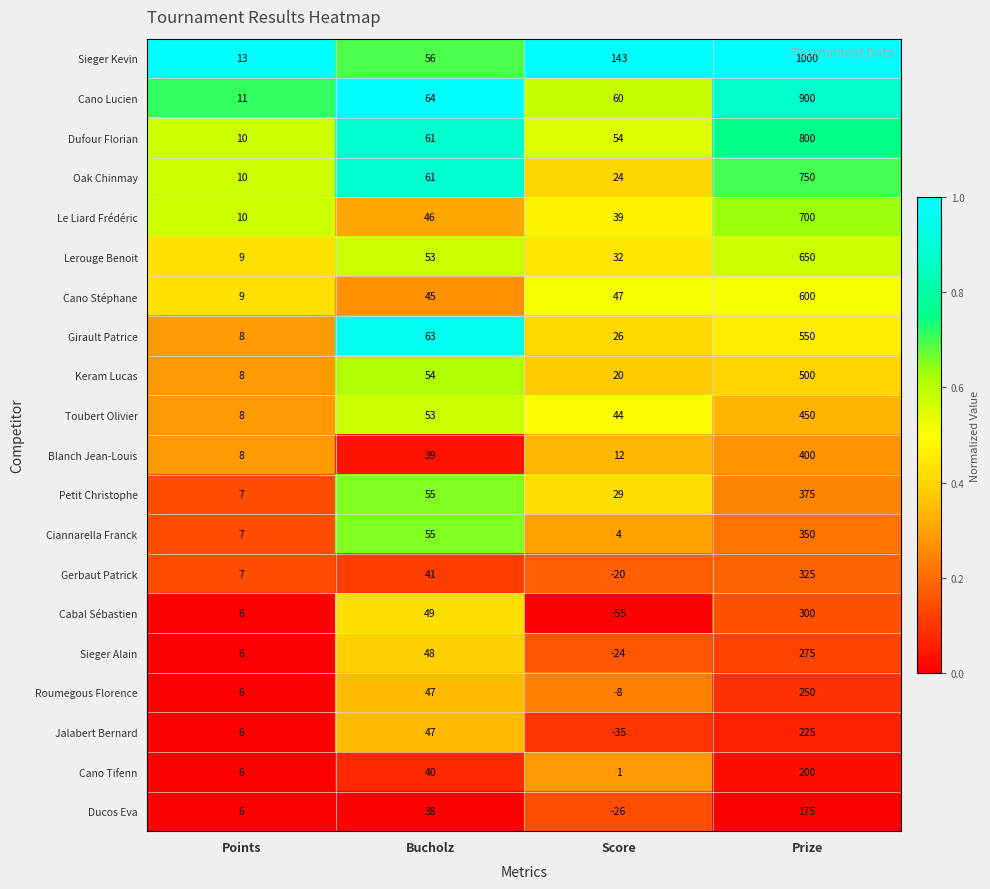

Which series has the largest total across all categories?

Sieger Kevin